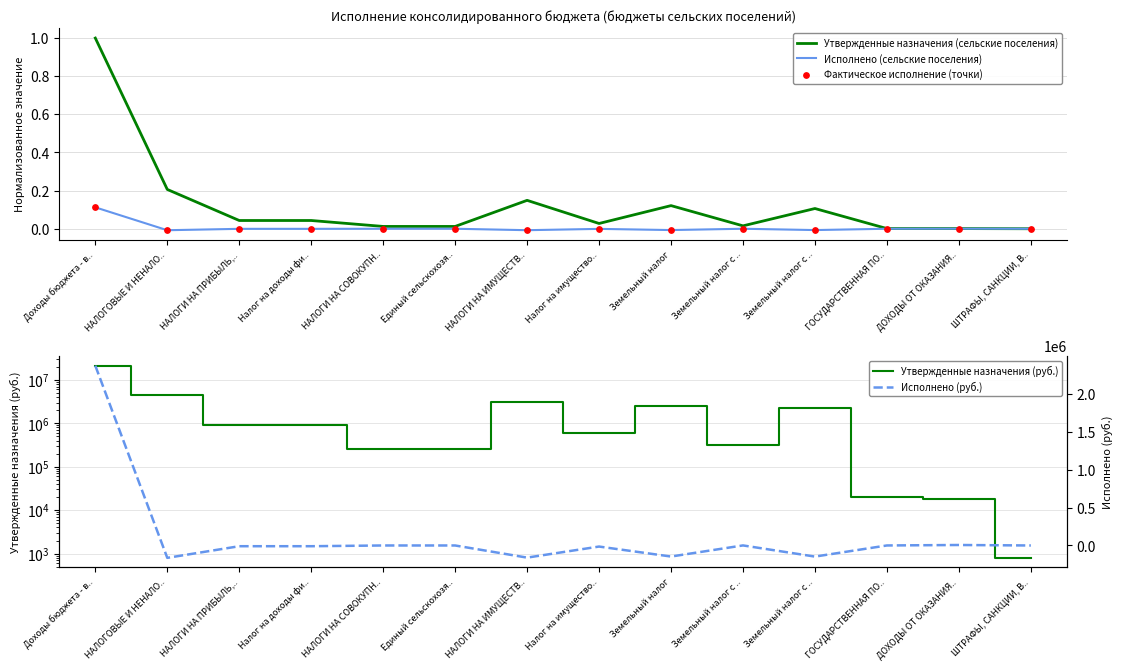

At which category is the sum across all series the highest?

Доходы бюджета - в..